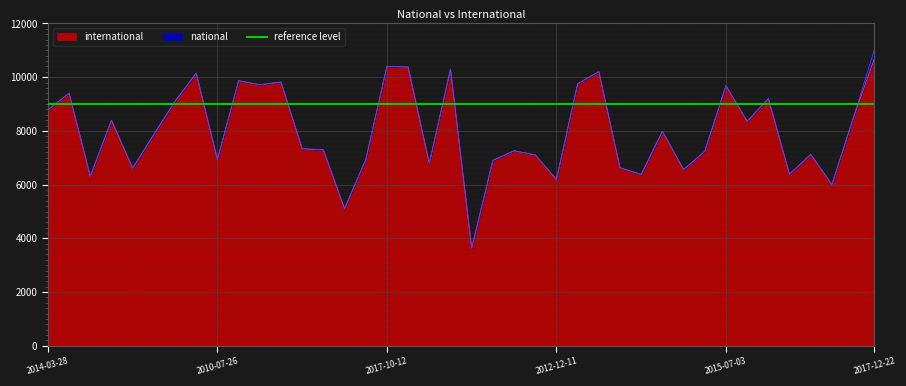

What position from the left is 2016-12-27?

27